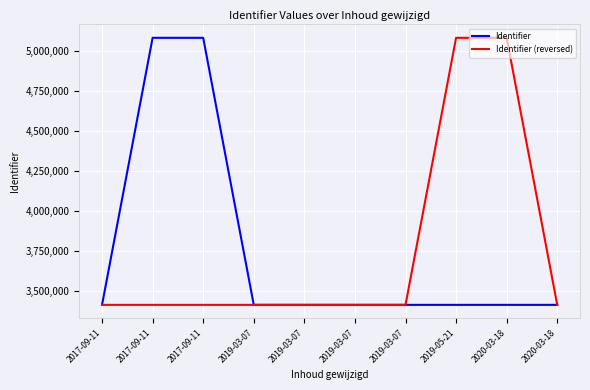

At which label is Identifier closest to 4248089?

2020-03-18